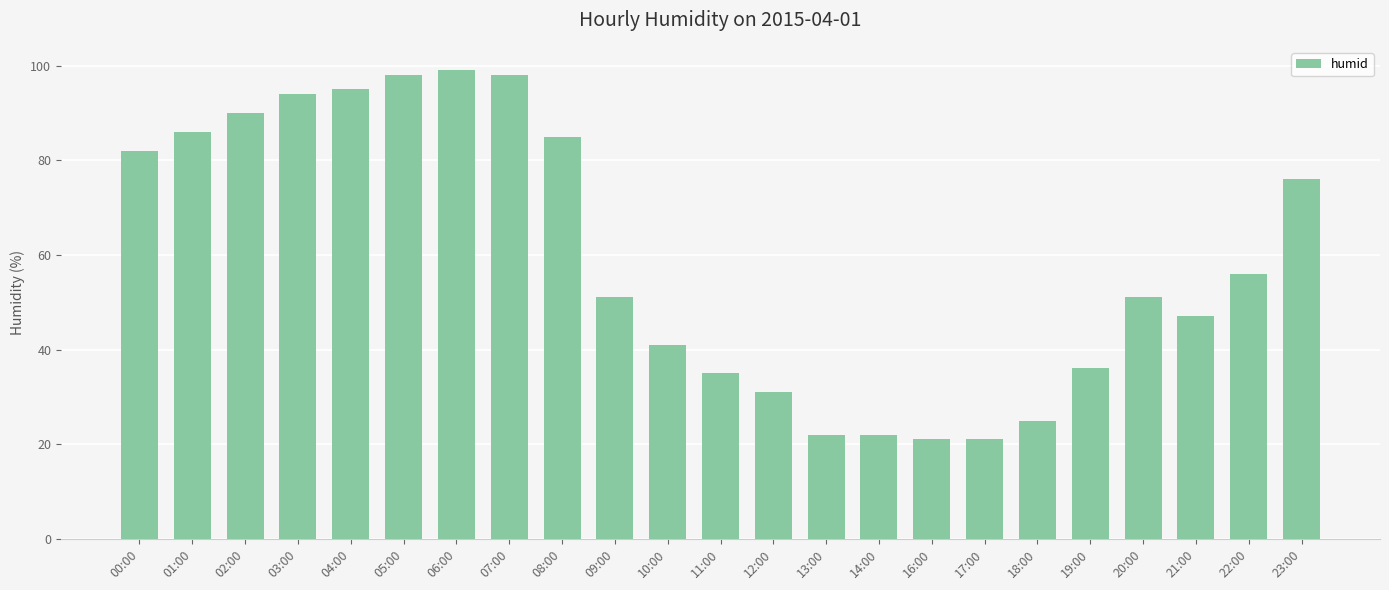

What is the label of the 17th bar from the right?

06:00